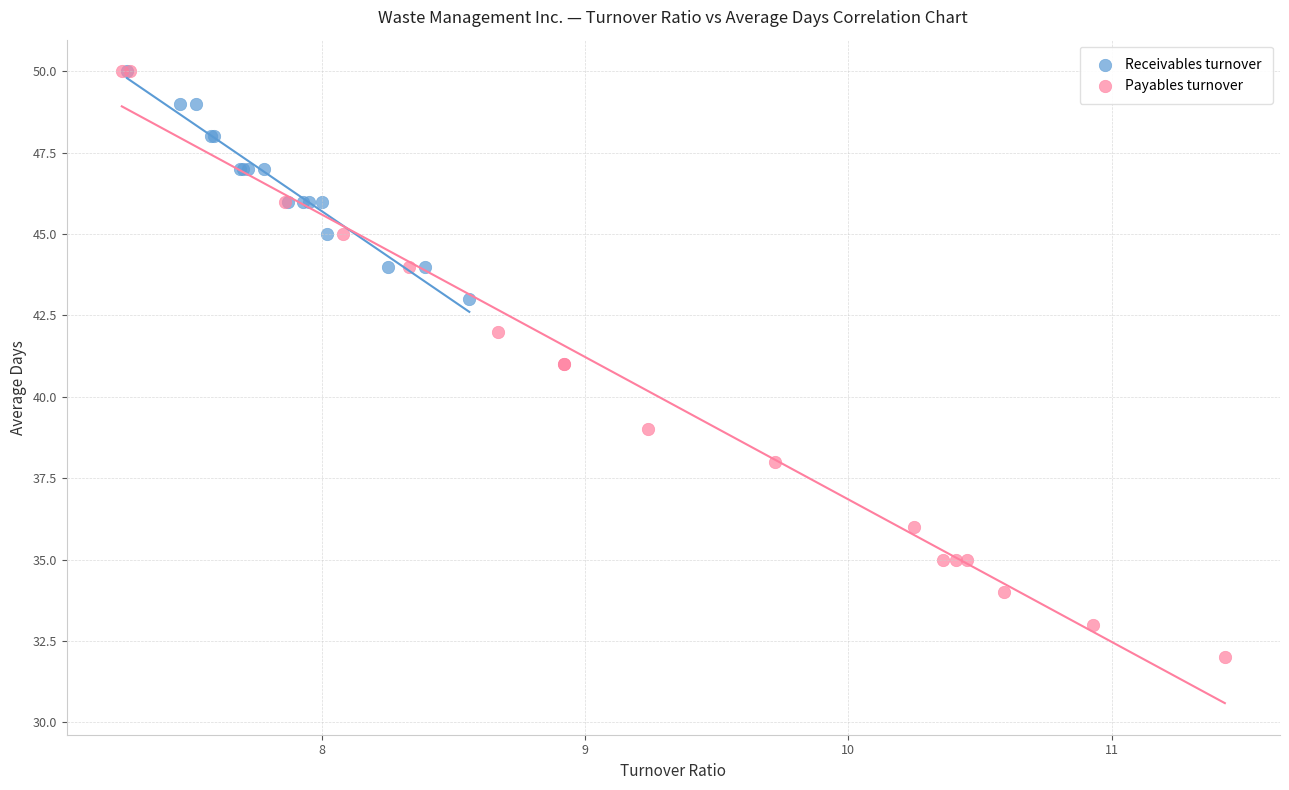

Which series contains the lowest Y value?

Payables turnover